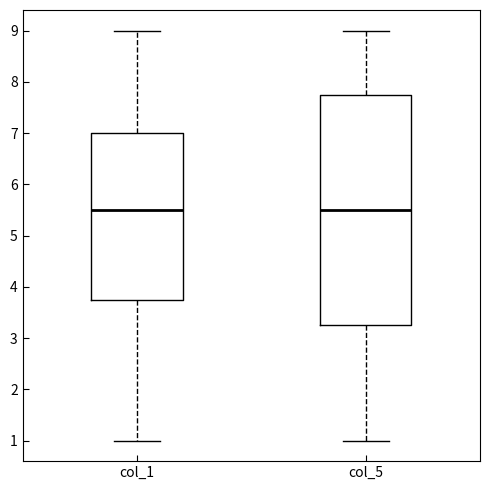

Comparing the boxes themselves (not the whiskers), which one is the tallest?

col_5